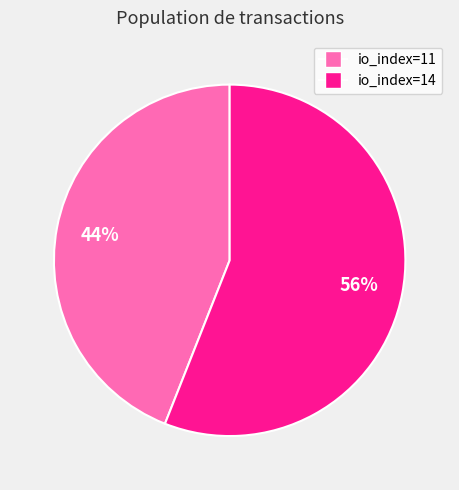

To the nearest percent, what is the difference between the largest and smallest slice percentages?

12%